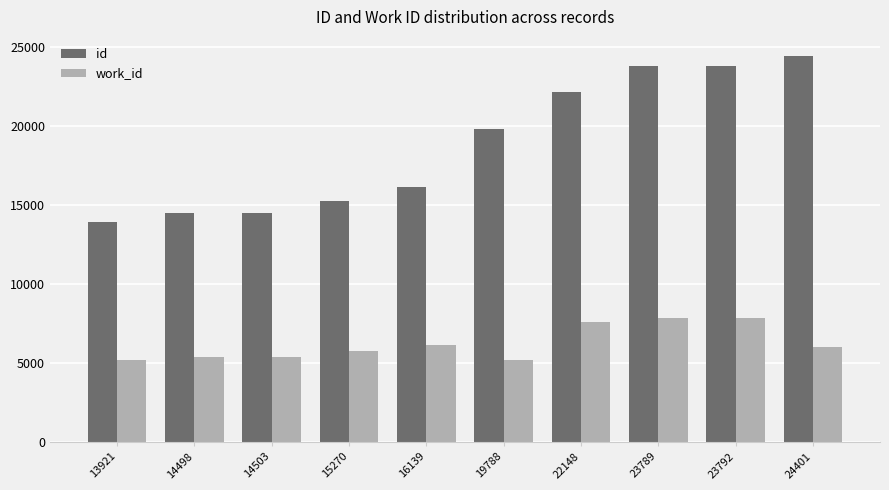

How many bars are there in each group?

2